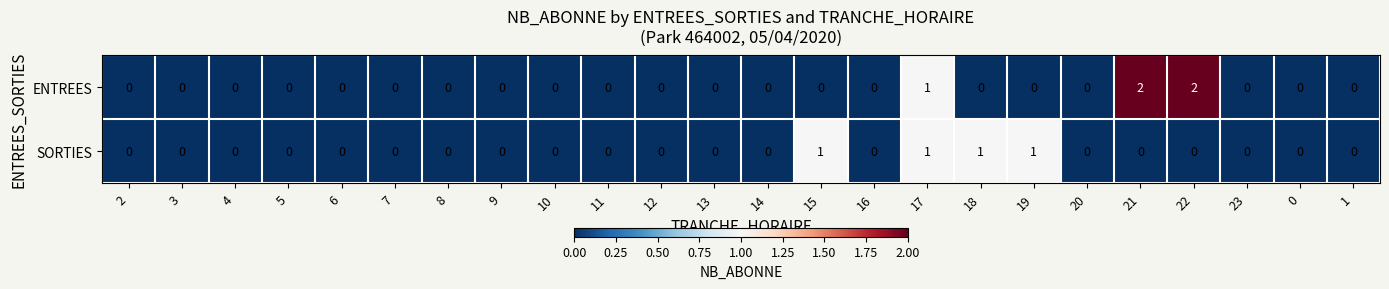

The ENTREES series shows -1 at 23. True or false?

False